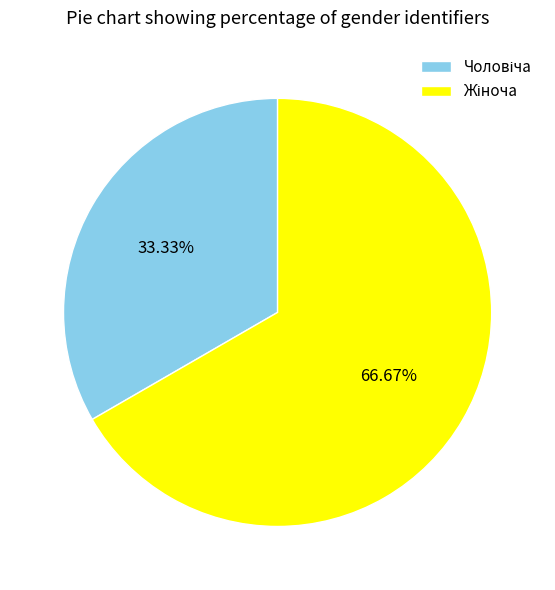

Is there any slice that represents more than half of the pie?

Yes